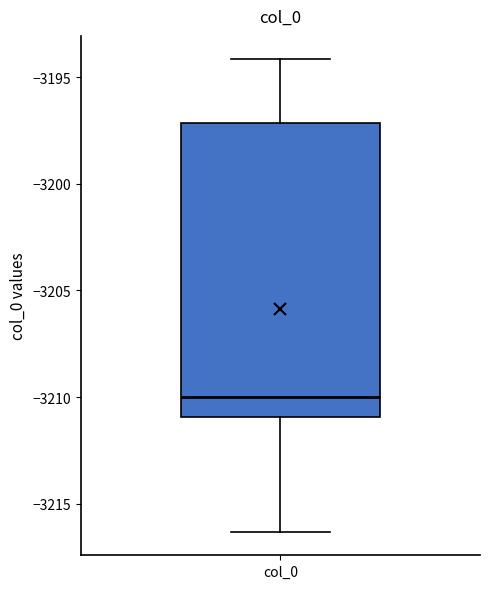

Read this box plot against the y-axis: the position of the median line, the range covered by the box, and the ends of both whiskers. The values are not printed on the chart, so give them approximately, as read against the axis.

median -3210.0, box -3211.0 to -3197.0, whiskers -3216.5 to -3194.0